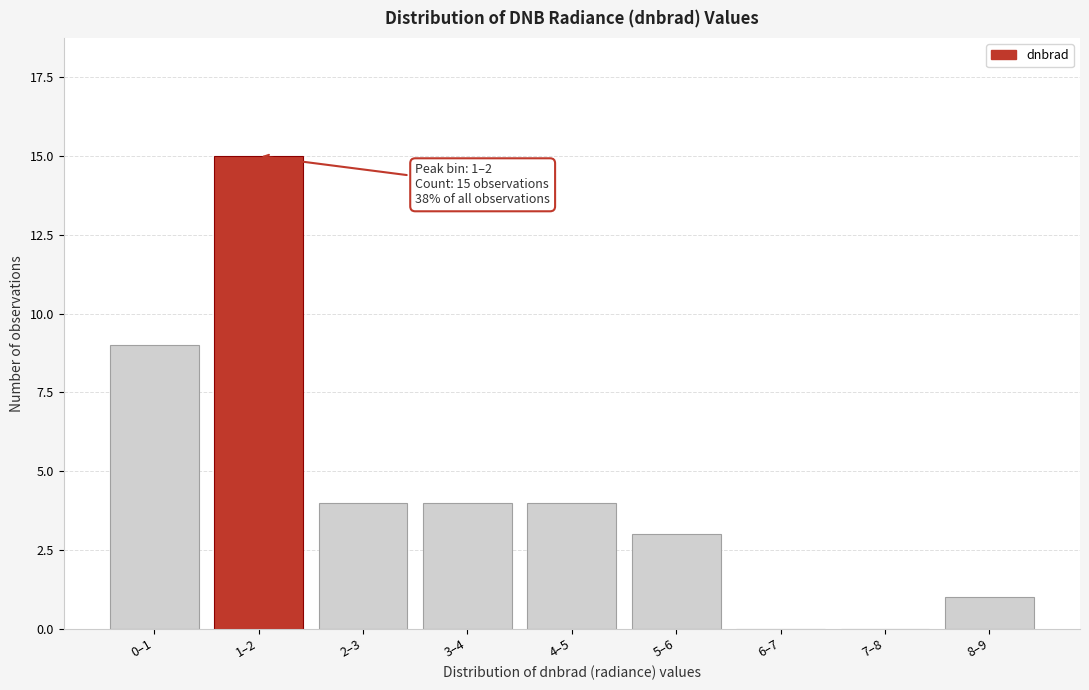

Reading right to left, transcribe all the data shown in this chart.

8–9=1	7–8=0	6–7=0	5–6=3	4–5=4	3–4=4	2–3=4	1–2=15	0–1=9